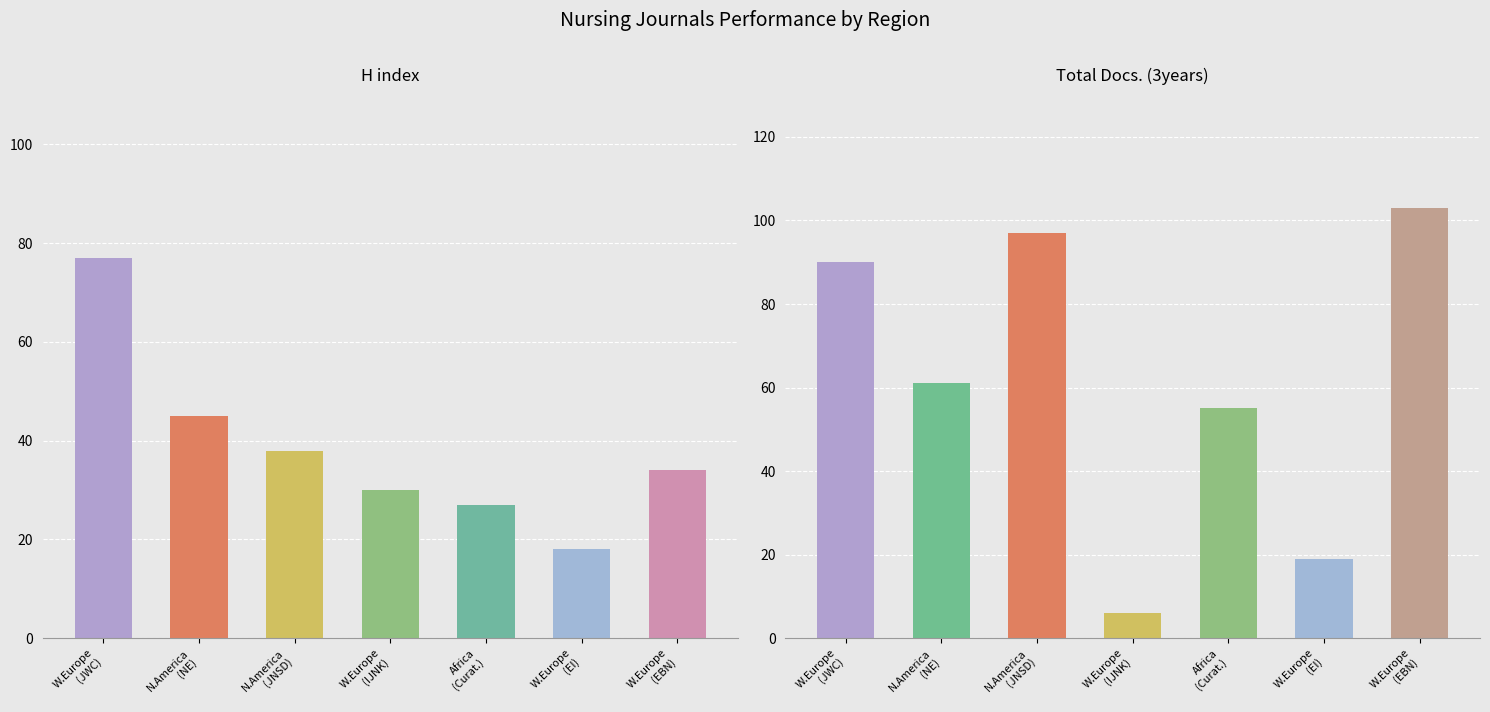

Between Northern America and Western Europe, which is larger?

Northern America